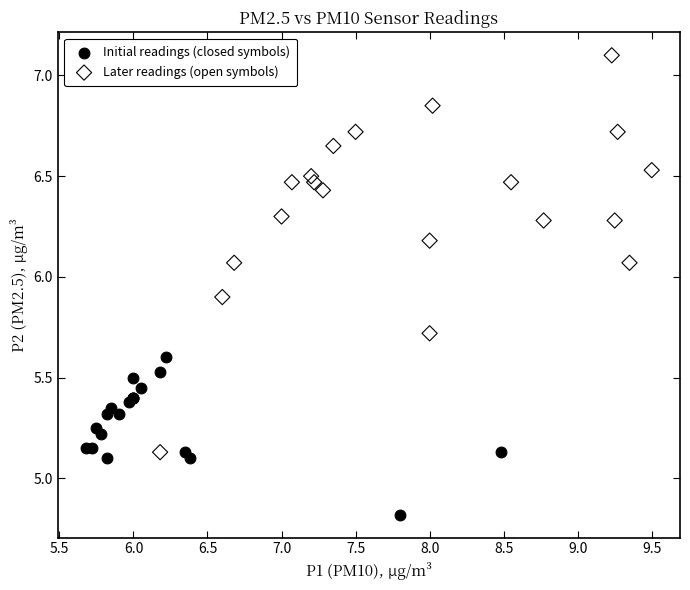

Which series has the largest Y range (max minus min)?

Later readings (open symbols)